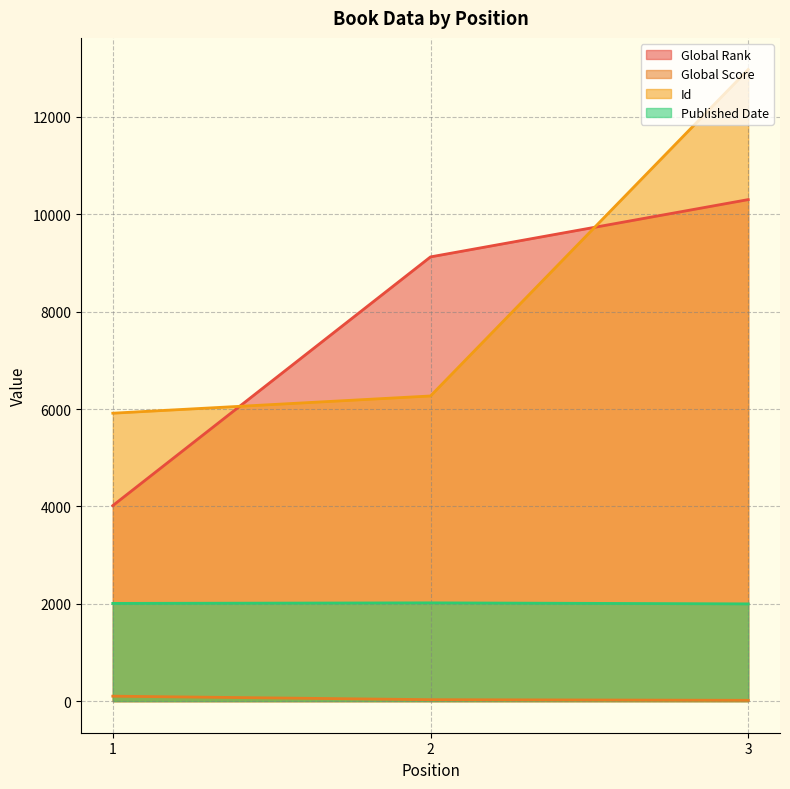

Where is Id nearest to the value 9445?

2